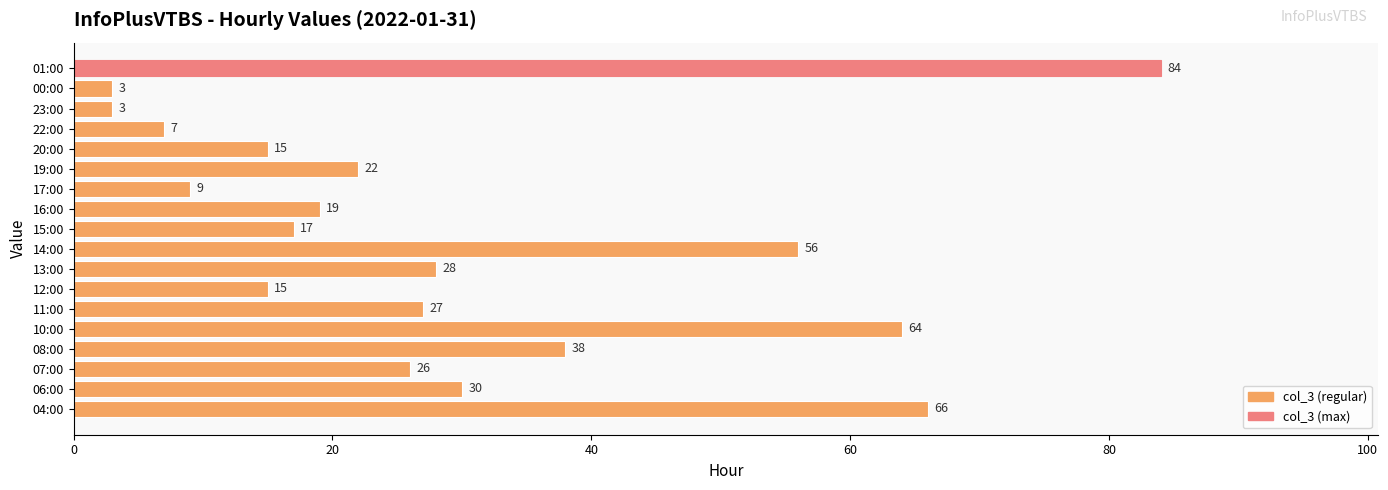

What is the difference between the maximum and second lowest values?

81